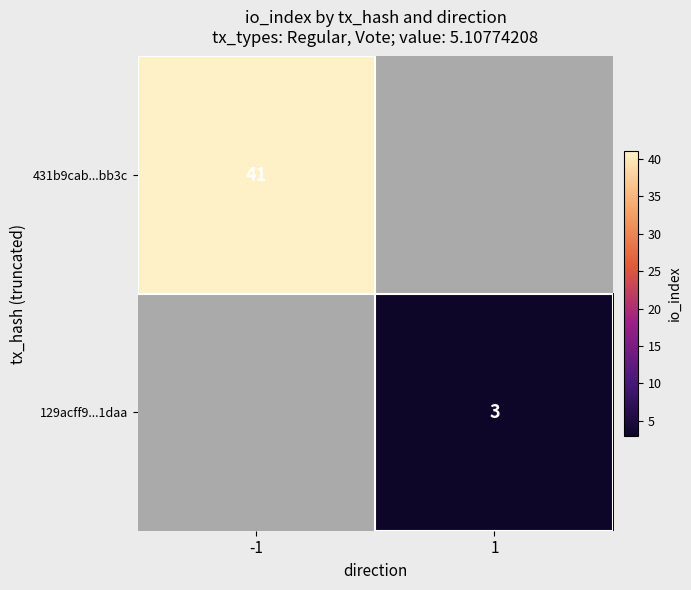

Which category has the lowest value across all series?

1